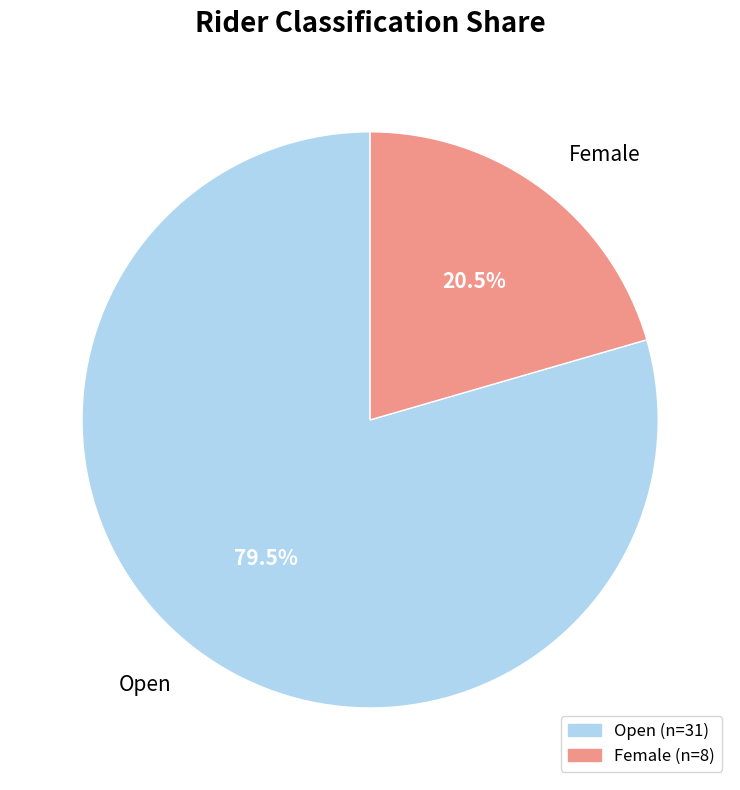

How many slices are in this pie chart?

2